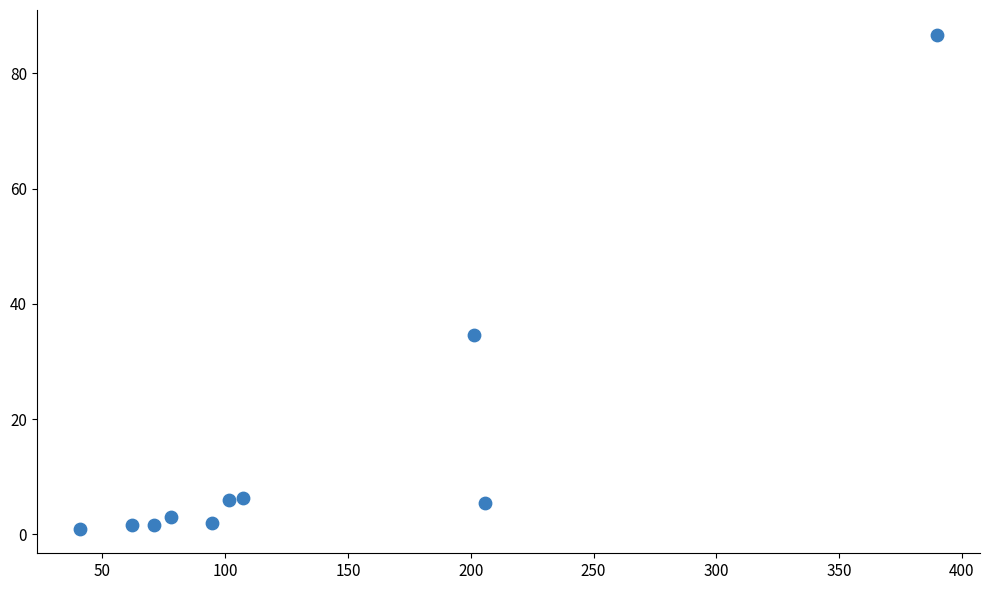

What Y value in the scatter plot is closest to 43?

34.7